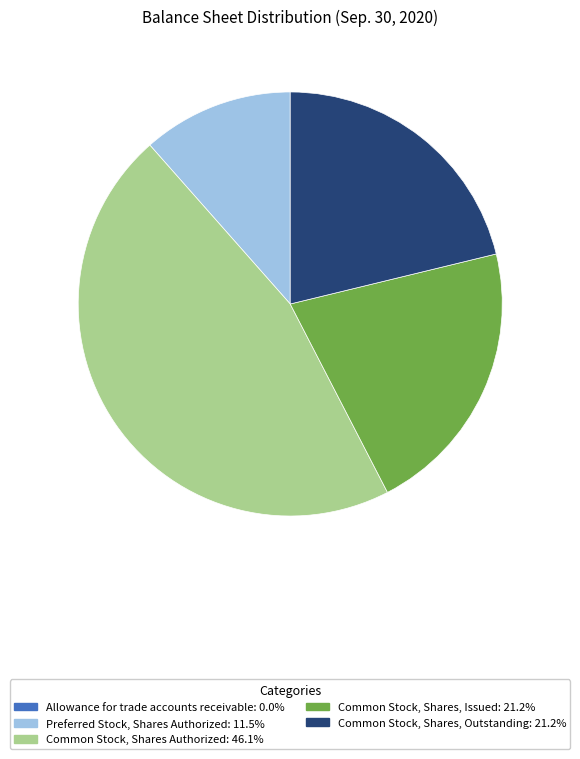

Approximately how many times larger is the value at Common Stock, Shares Authorized compared to Preferred Stock, Shares Authorized?

4.0